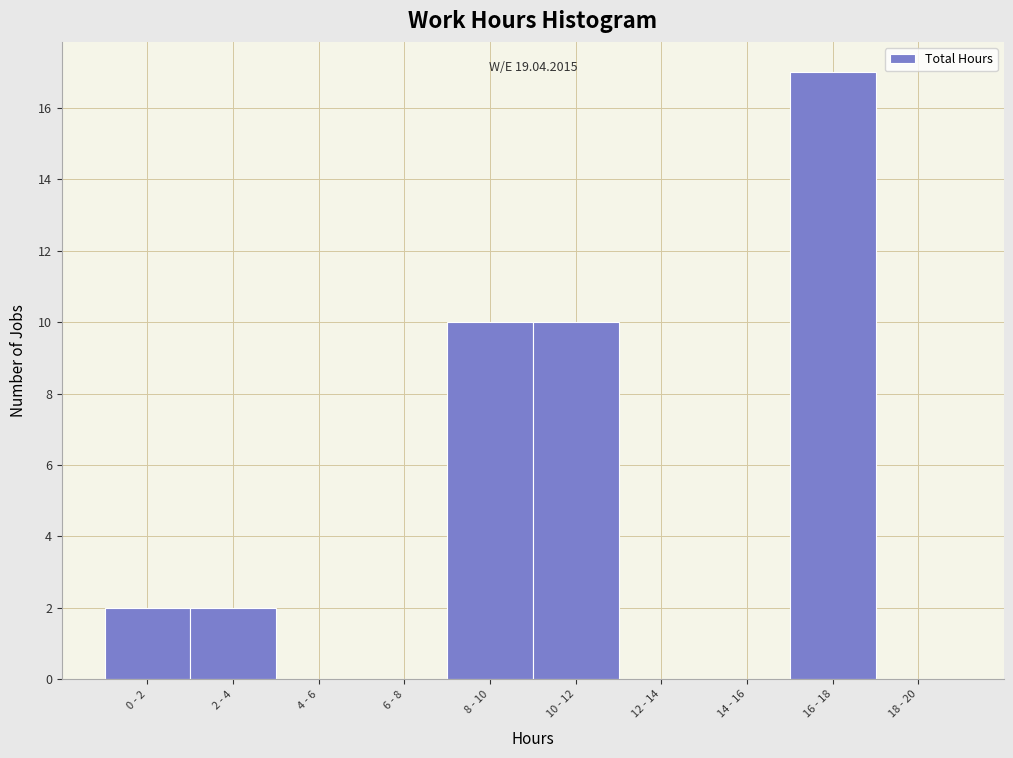

Reading right to left, list all the values displayed in this chart.

18 - 20=0	16 - 18=17	14 - 16=0	12 - 14=0	10 - 12=10	8 - 10=10	6 - 8=0	4 - 6=0	2 - 4=2	0 - 2=2